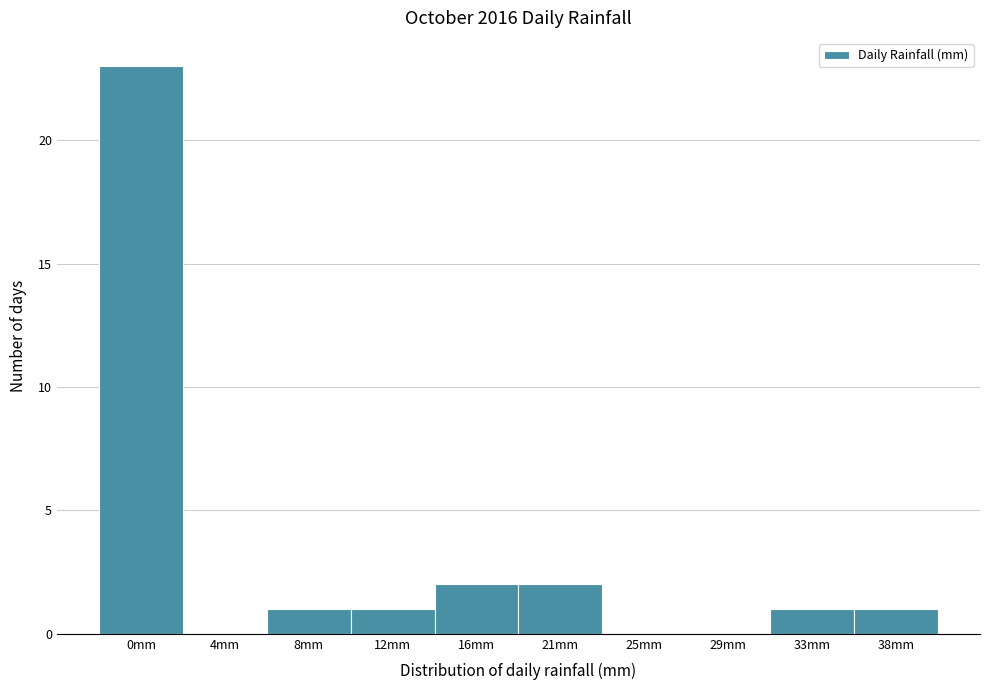

Reading left to right, what are all the values shown in this chart?

0mm=23	4mm=0	8mm=1	12mm=1	16mm=2	21mm=2	25mm=0	29mm=0	33mm=1	38mm=1